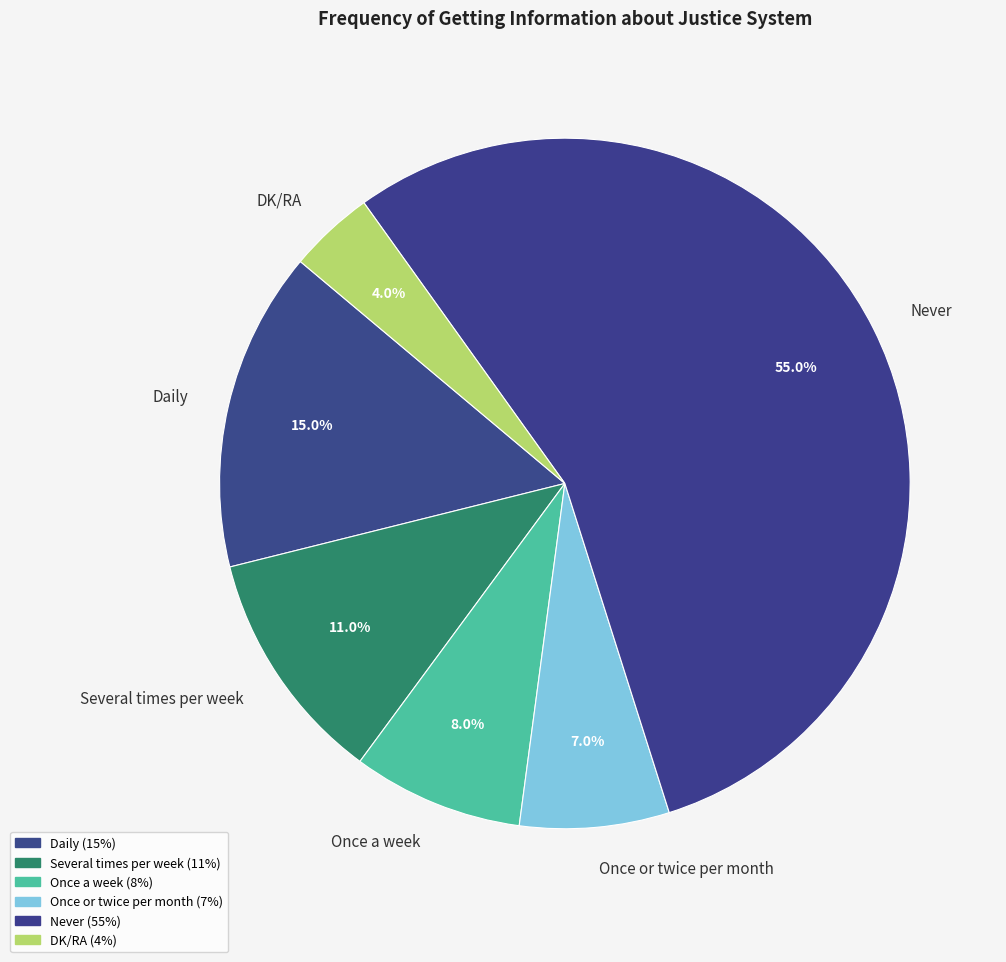

How many segments does this pie chart have?

6